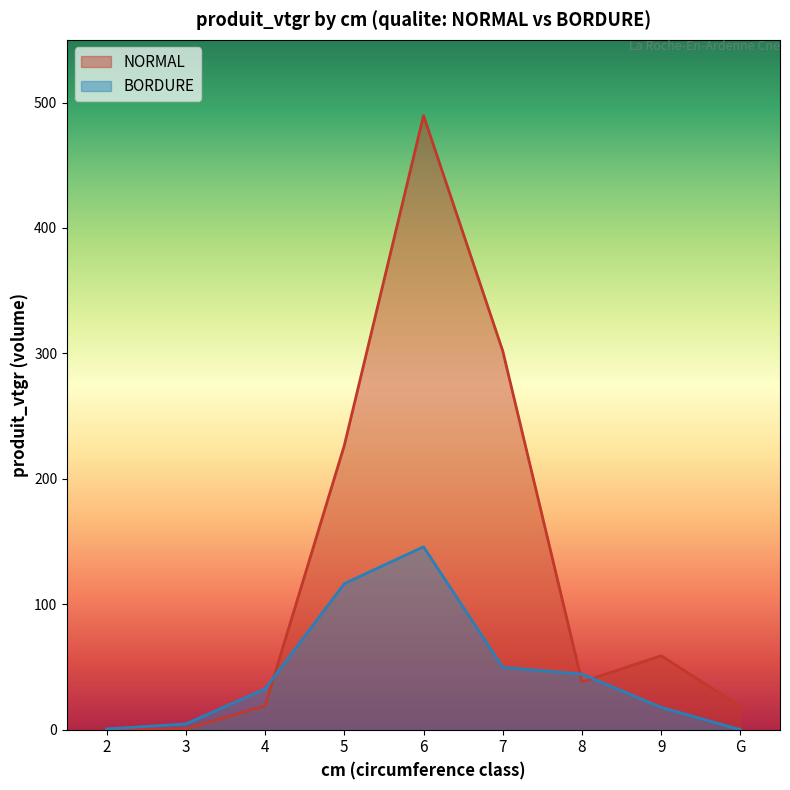

Does the chart have visible grid lines?

No